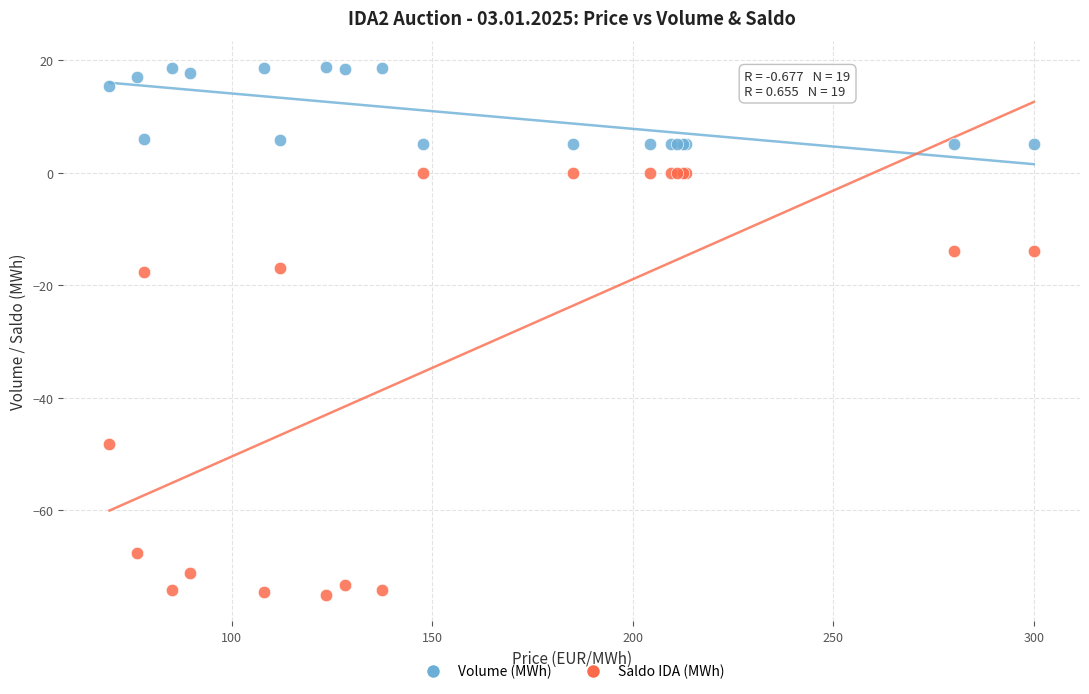

Which series contains the highest Y value?

Volume (MWh)